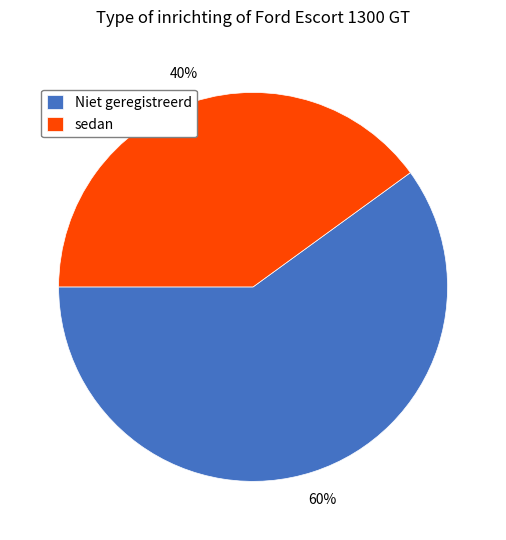

True or false: sedan accounts for 92% of the total.

False